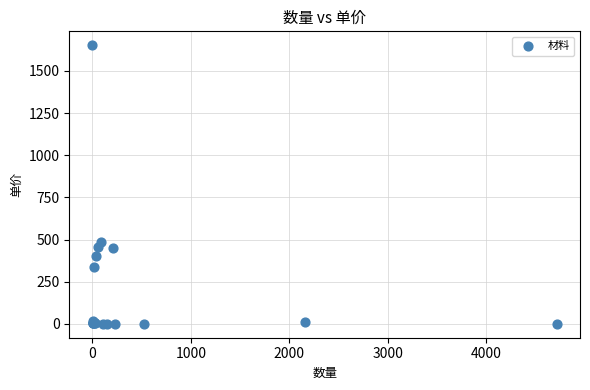

What Y value in the scatter plot is closest to 826?

486.1